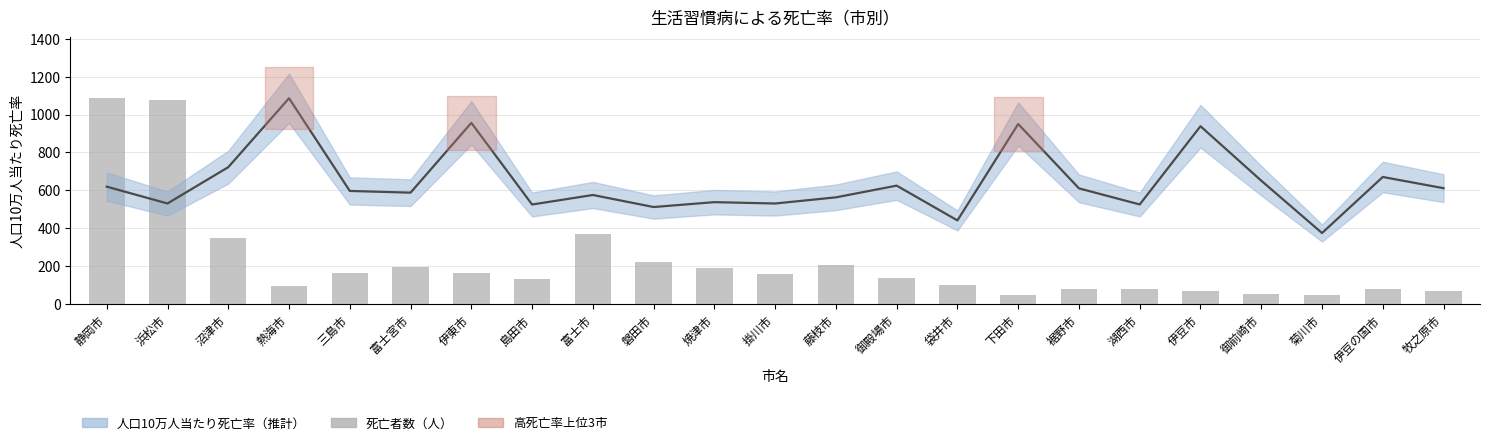

Which series has the largest range (max minus min)?

死亡者数 (人)